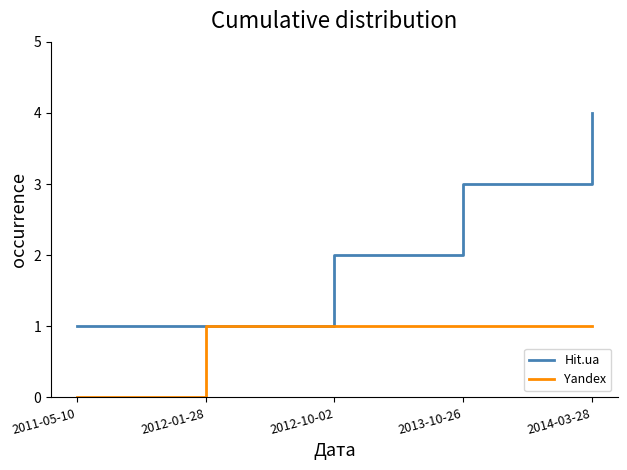

Which series has the widest spread of values?

Hit.ua